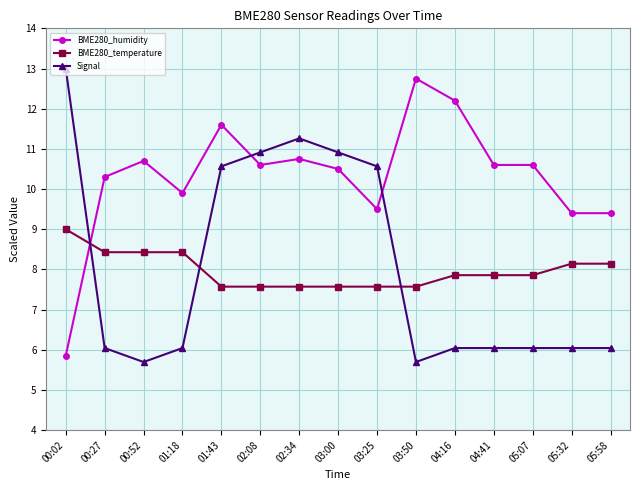

What is the average value of the BME280_temperature series?

8.0